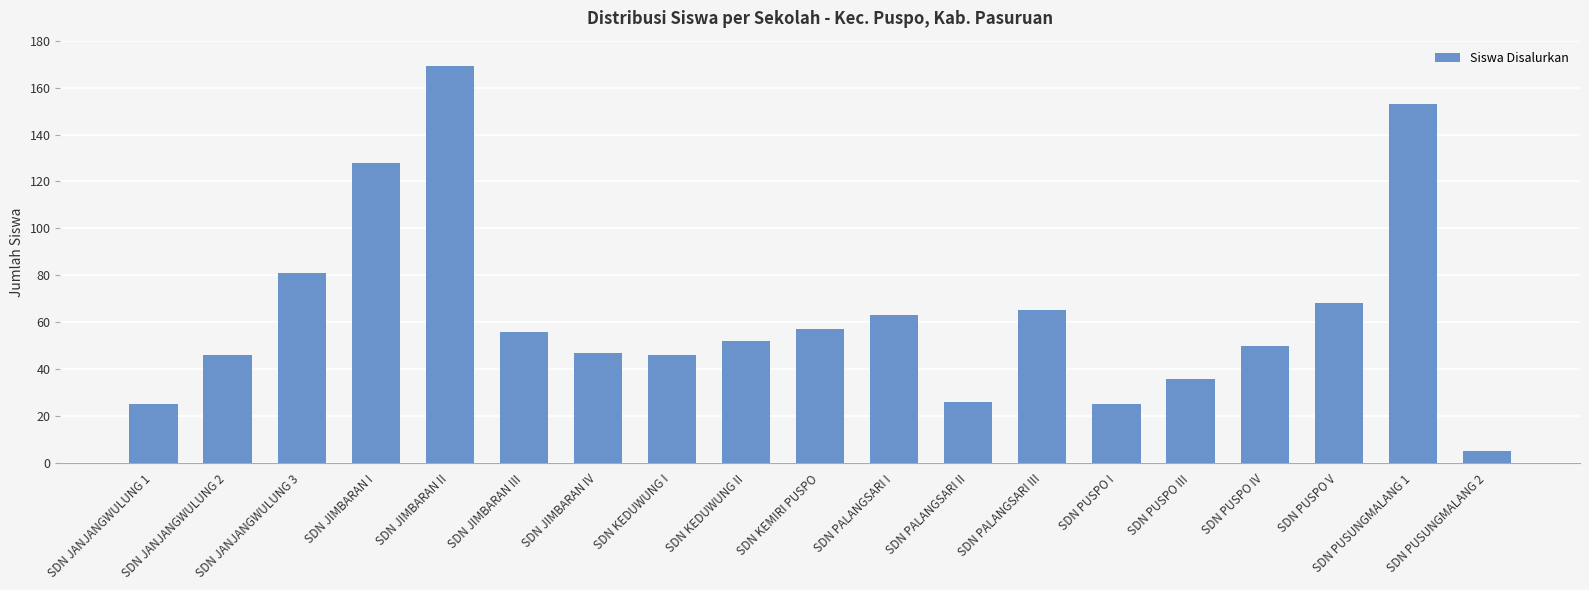

How many distinct data groups are displayed?

1